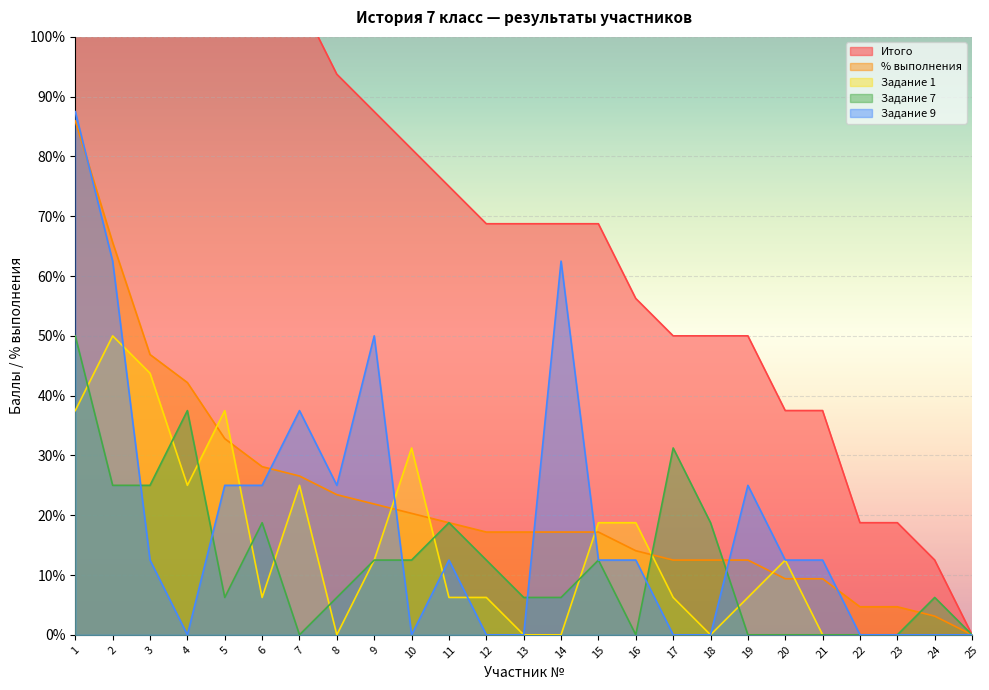

What is the difference between the highest and lowest values at 10?

81.2